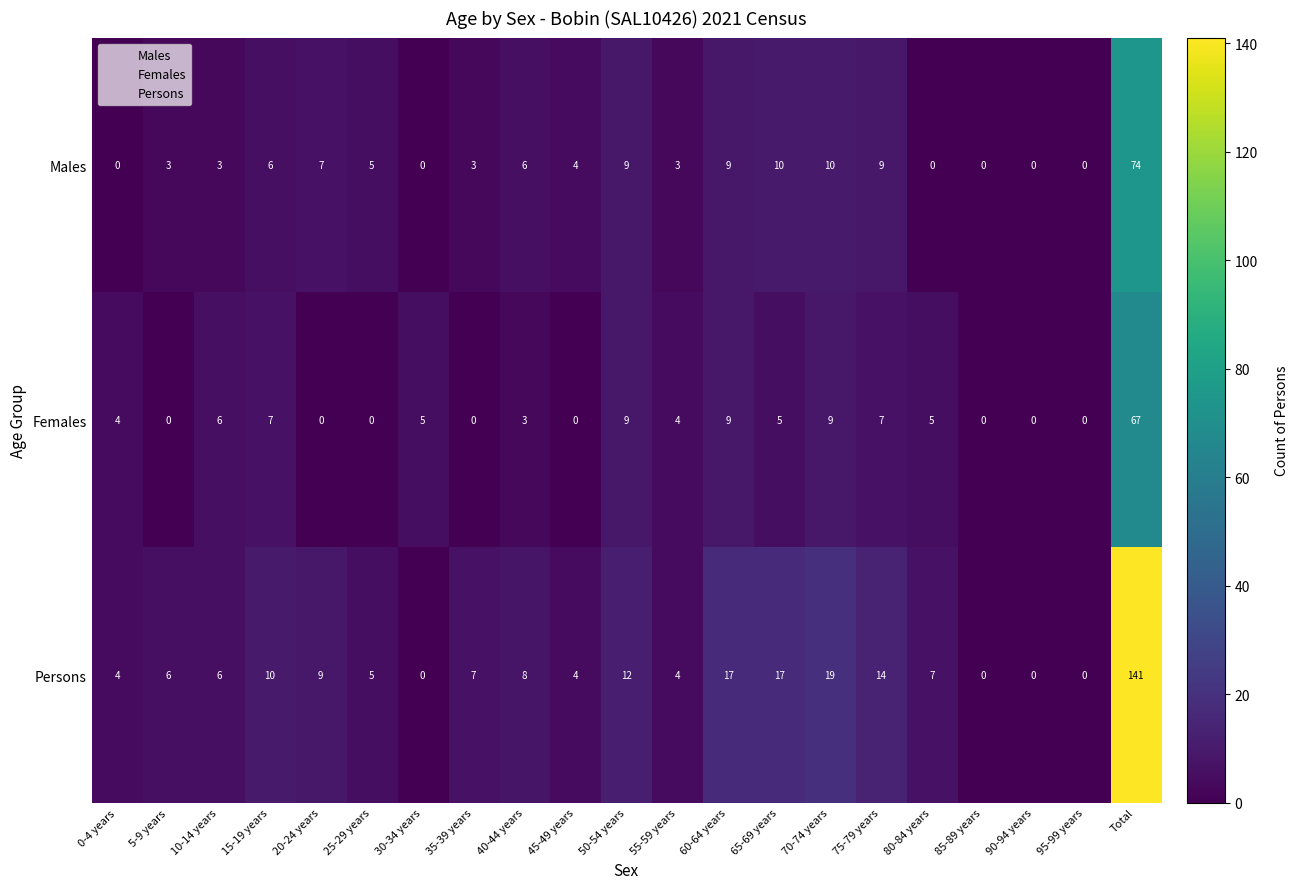

Rank the series by their maximum value, from highest to lowest.

Persons, Males, Females